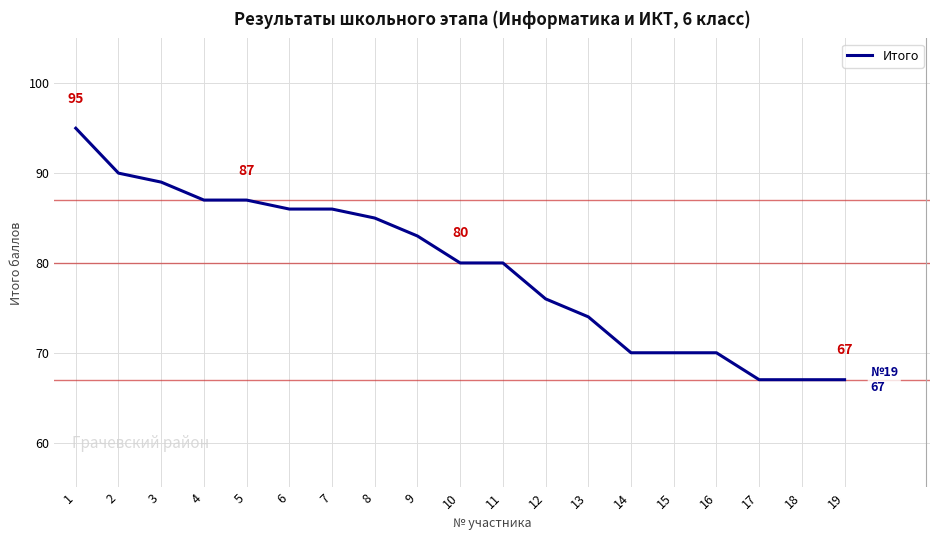

The chart shows a value of 39 at 14. True or false?

False